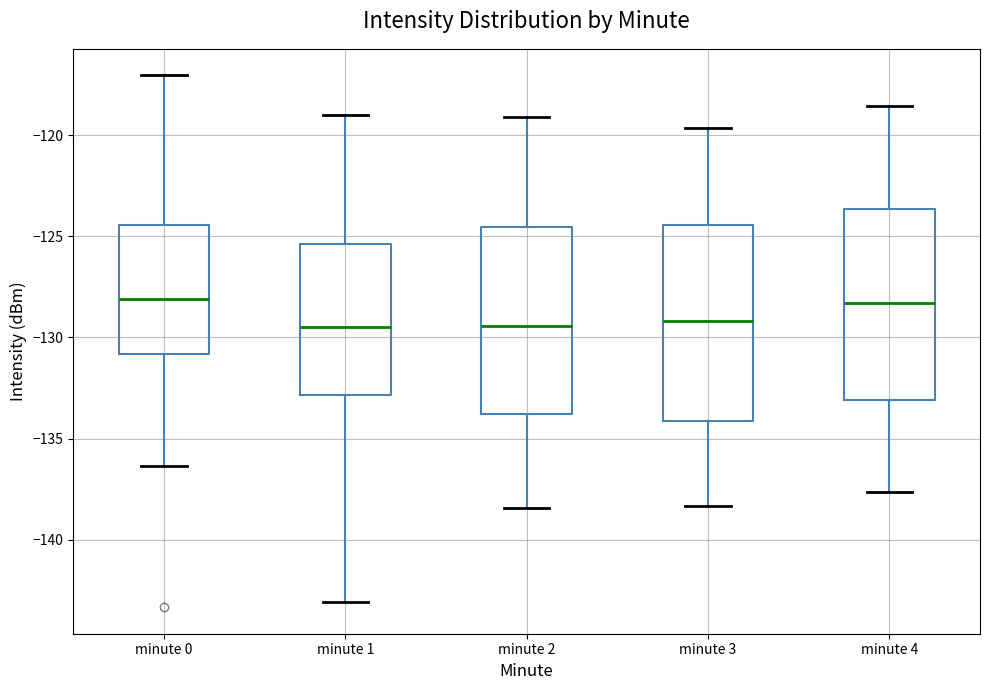

Where is the upper edge of the box for minute 2 on the y-axis? The values are not printed on the chart, so give them approximately, as read against the axis.

-124.5